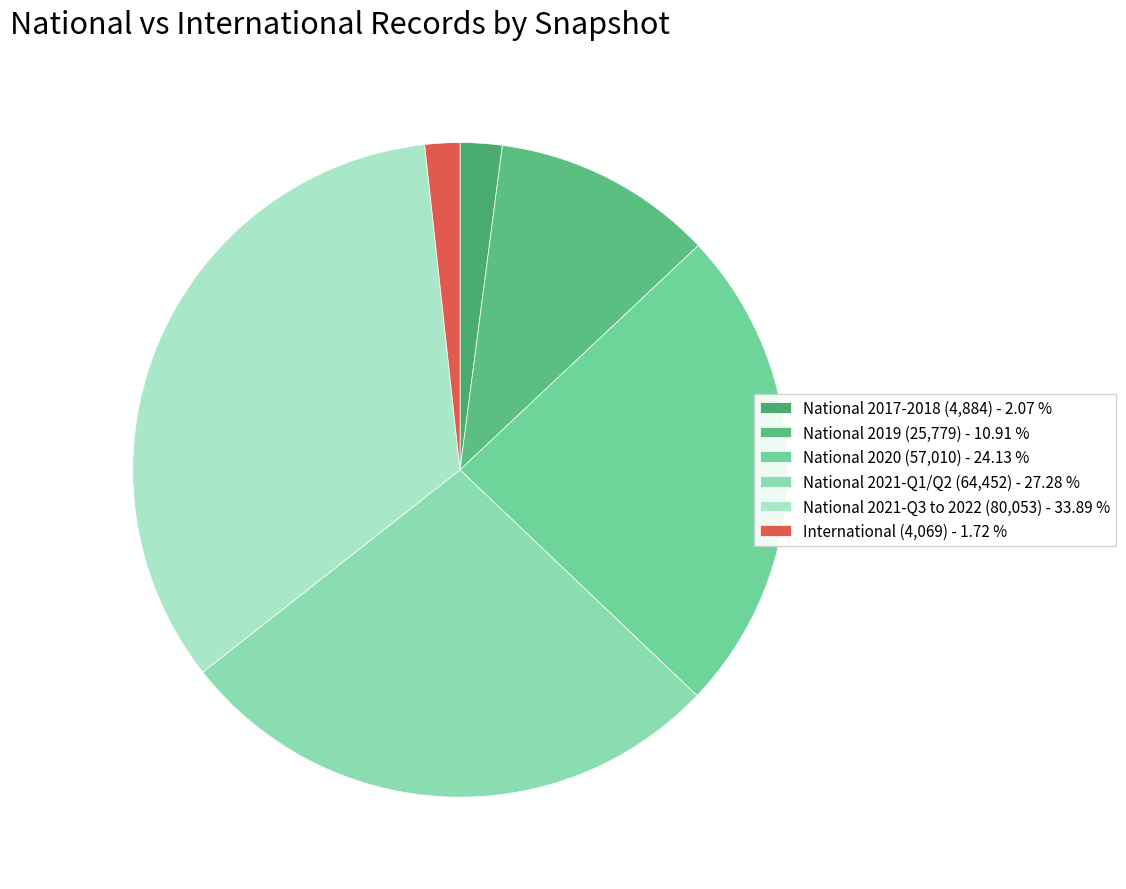

Count the number of slices in the pie.

6